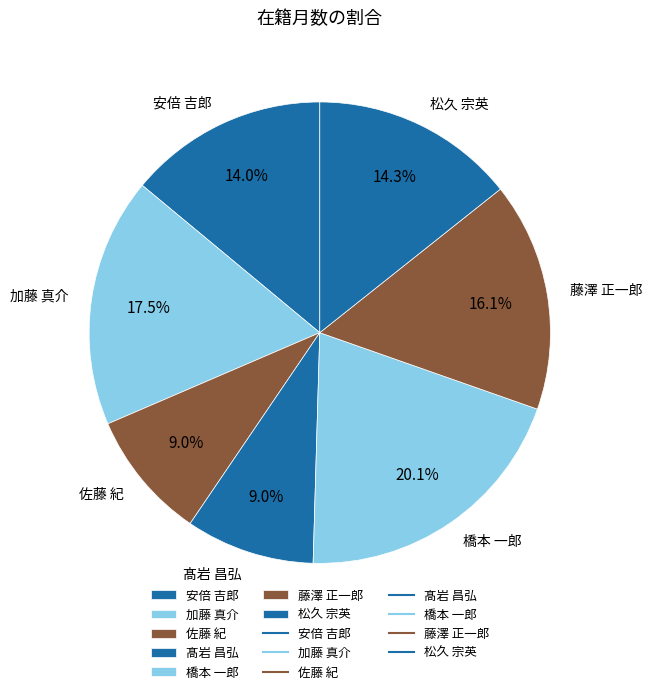

Is it true that 加藤 真介 is 25% of the pie?

False